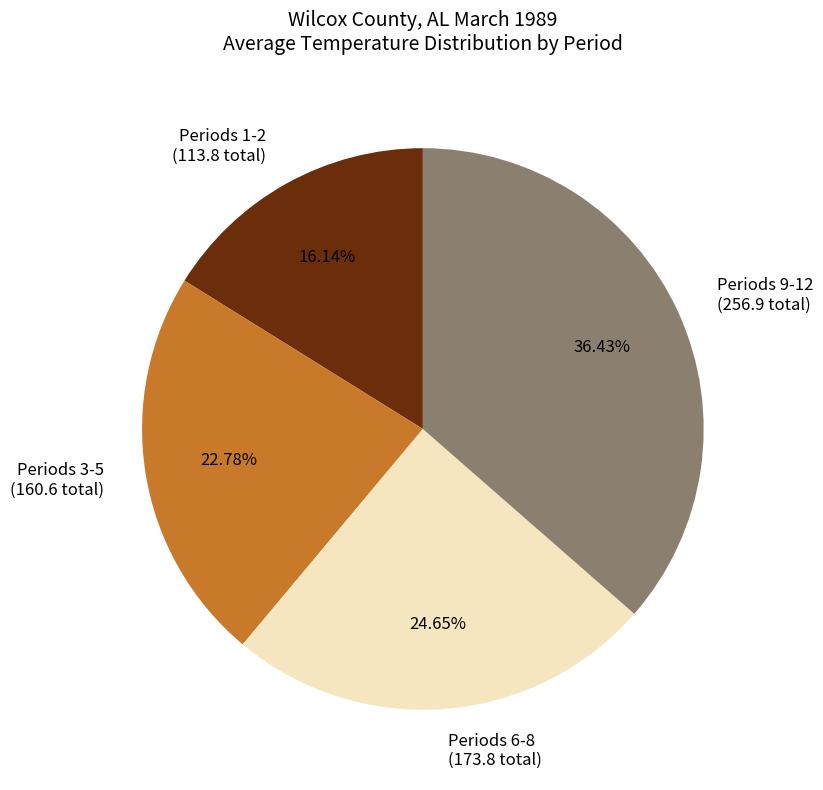

Which has a higher value, Periods 1-2 (113.8 total) or Periods 9-12 (256.9 total)?

Periods 9-12 (256.9 total)